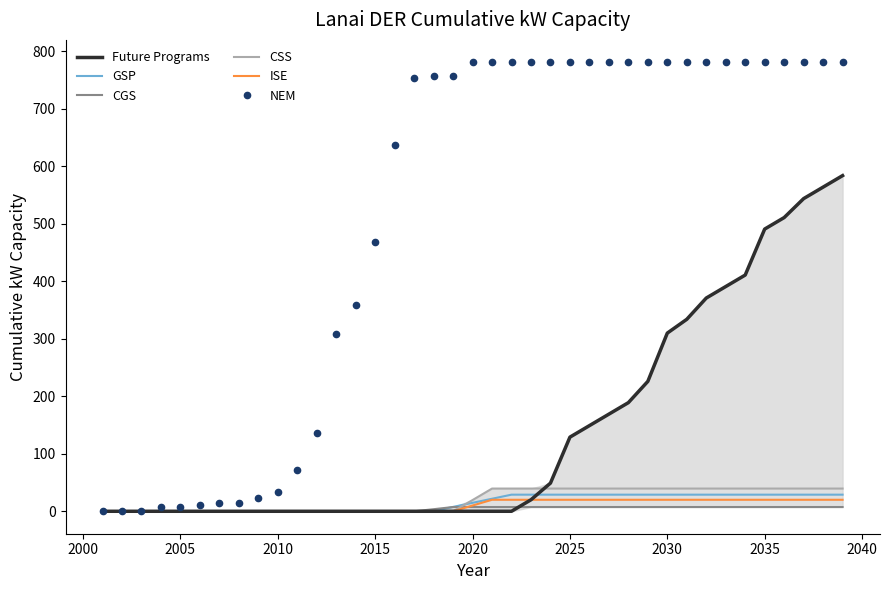

Which series has the largest total across all categories?

NEM